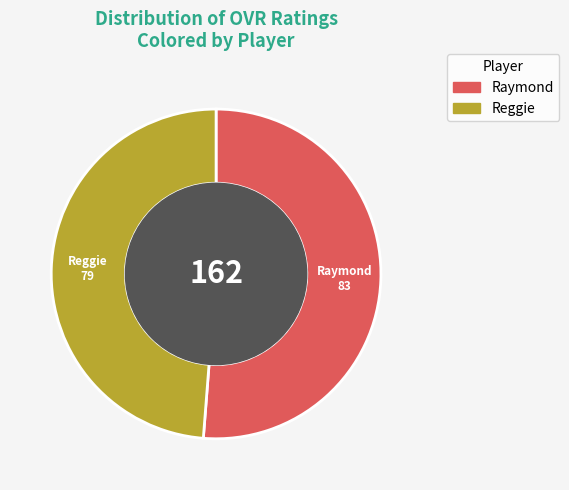

Is there any slice that represents more than half of the pie?

Yes